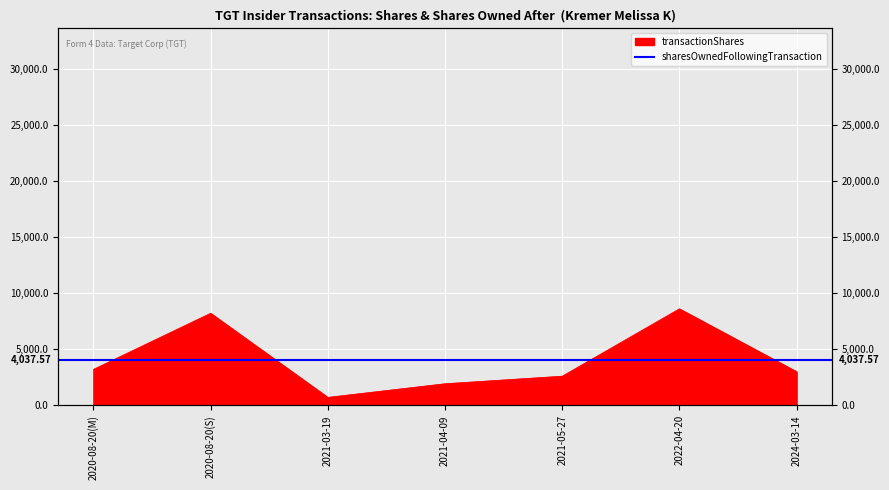

Where does the data first go above 3000?

2020-08-20(M)